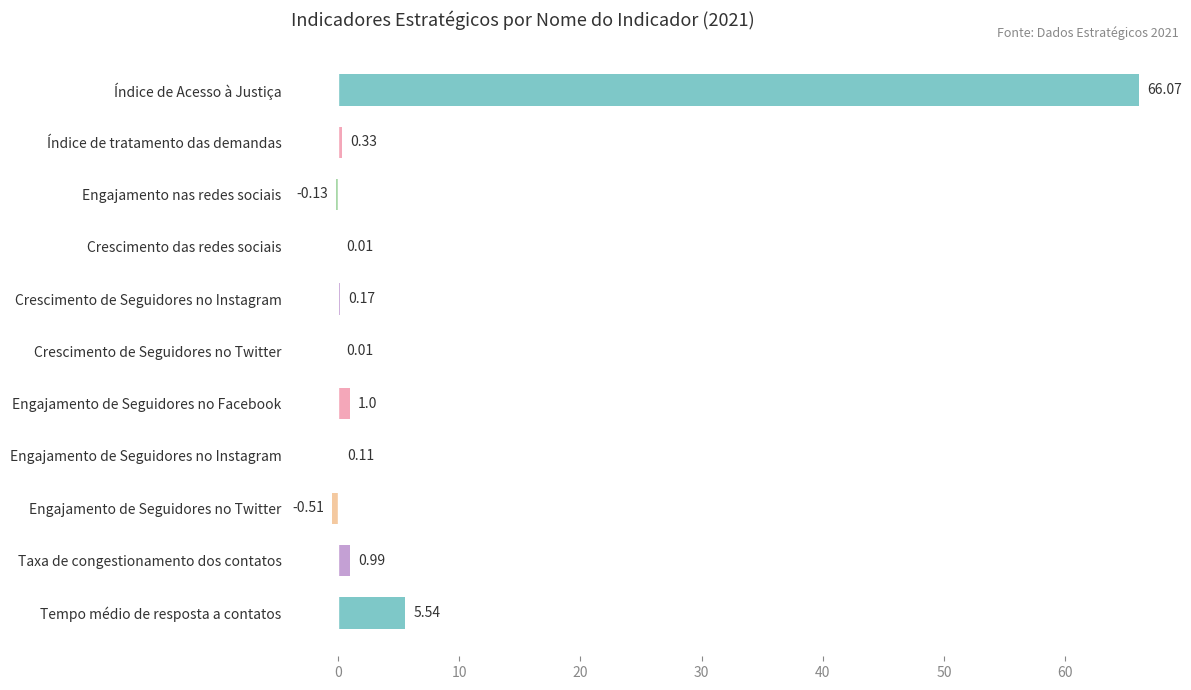

Which has a higher value, Índice de tratamento das demandas or Engajamento de Seguidores no Twitter?

Índice de tratamento das demandas